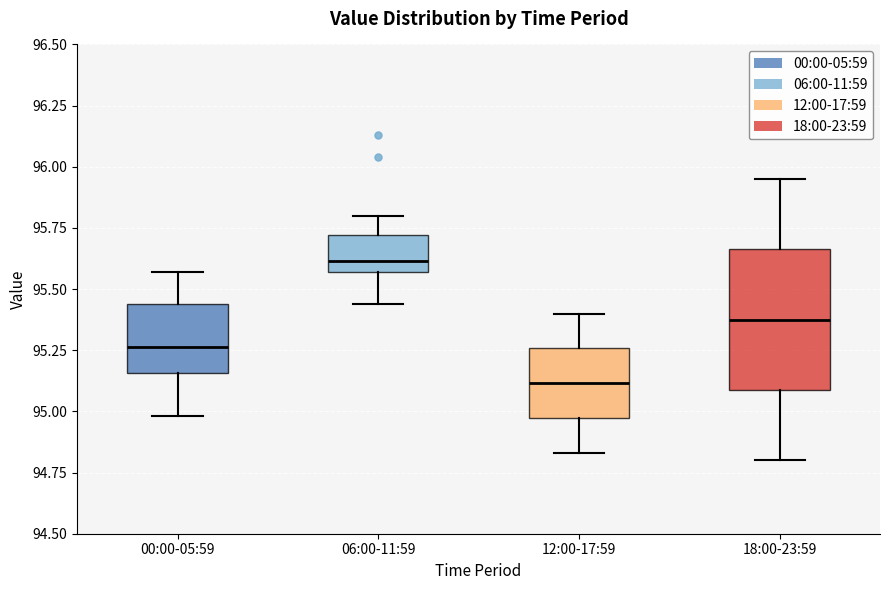

Reading left to right, transcribe this box plot: for each box, give where its median line is, the range the box spans, and where its two whiskers end, as read against the y-axis. The values are not printed on the chart, so give them approximately, as read against the axis.

00:00-05:59: median 95.25, box 95.15 to 95.45, whiskers 95.00 to 95.55
06:00-11:59: median 95.60, box 95.55 to 95.70, whiskers 95.45 to 95.80
12:00-17:59: median 95.10, box 94.95 to 95.25, whiskers 94.85 to 95.40
18:00-23:59: median 95.40, box 95.10 to 95.65, whiskers 94.80 to 95.95